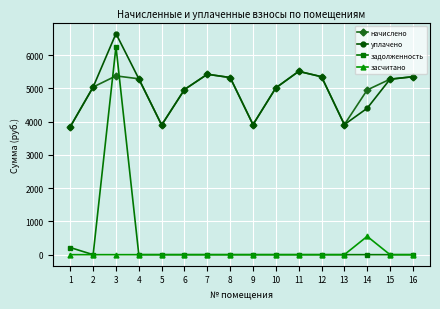

In уплачено, how many points are lower than both neighbors (excluding endpoints)?

3